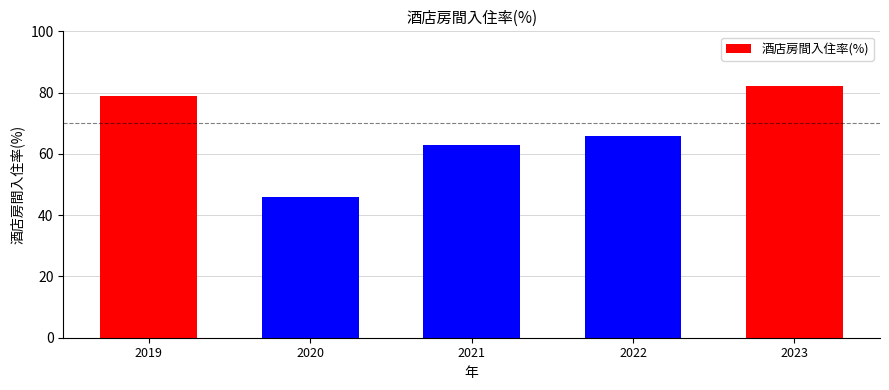

The value at 2019 is 79. True or false?

True